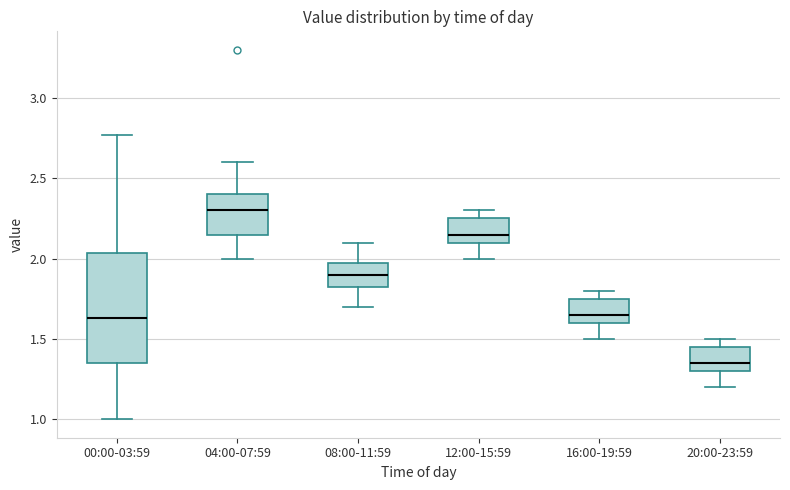

Which box has the highest median line?

04:00-07:59